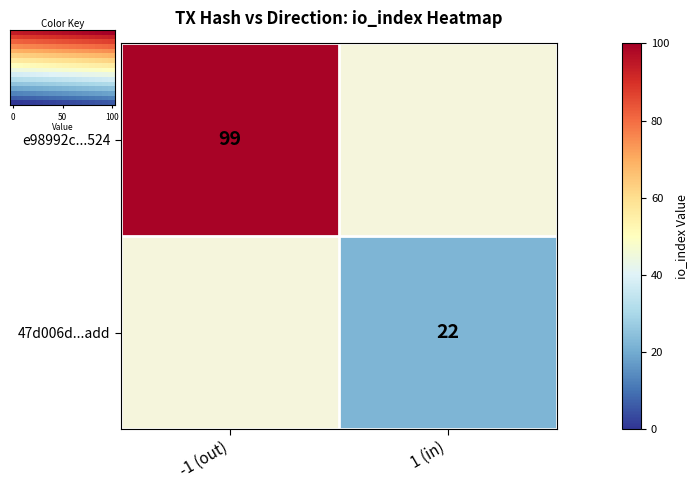

True or false: 47d006d...add has a value of 31 at 1 (in).

False